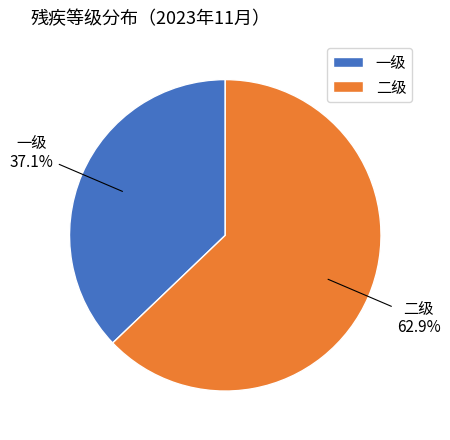

Which slice represents more than half of the pie?

二级